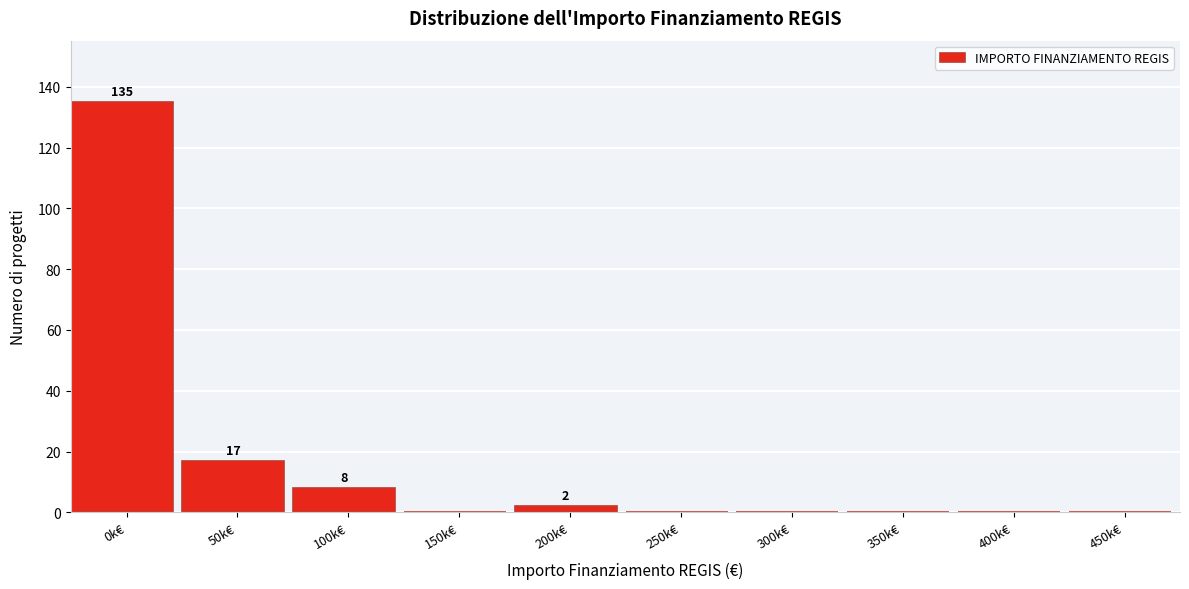

Reading left to right, transcribe all the data shown in this chart.

0k€=135	50k€=17	100k€=8	150k€=0	200k€=2	250k€=0	300k€=0	350k€=0	400k€=0	450k€=0